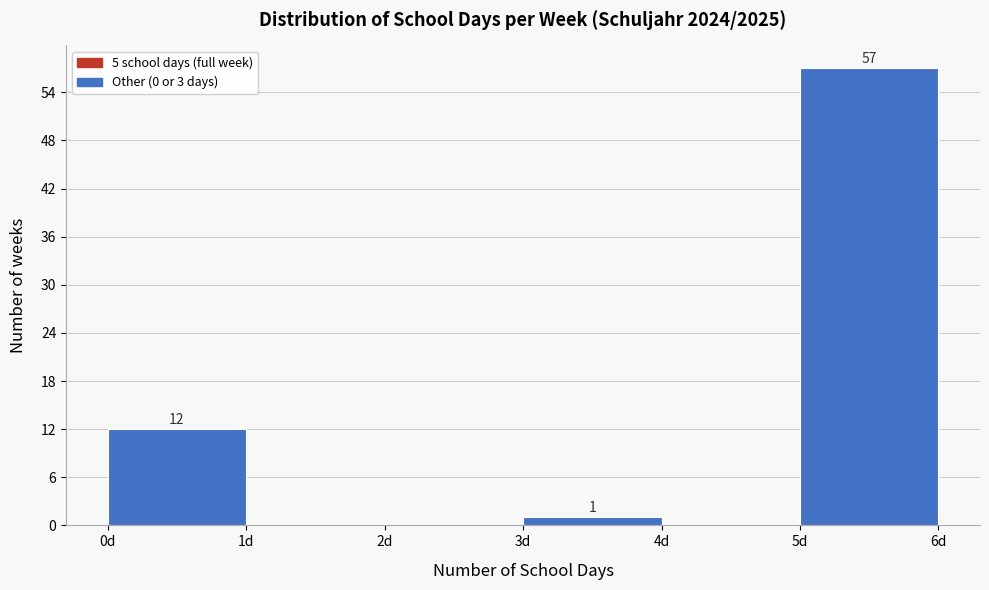

Which range on the x-axis has the tallest bar?

5 to 6